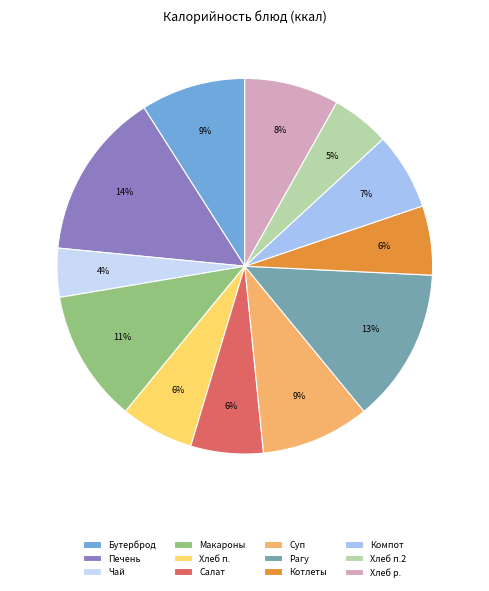

Is the sum of Рагу and Компот greater than half?

No